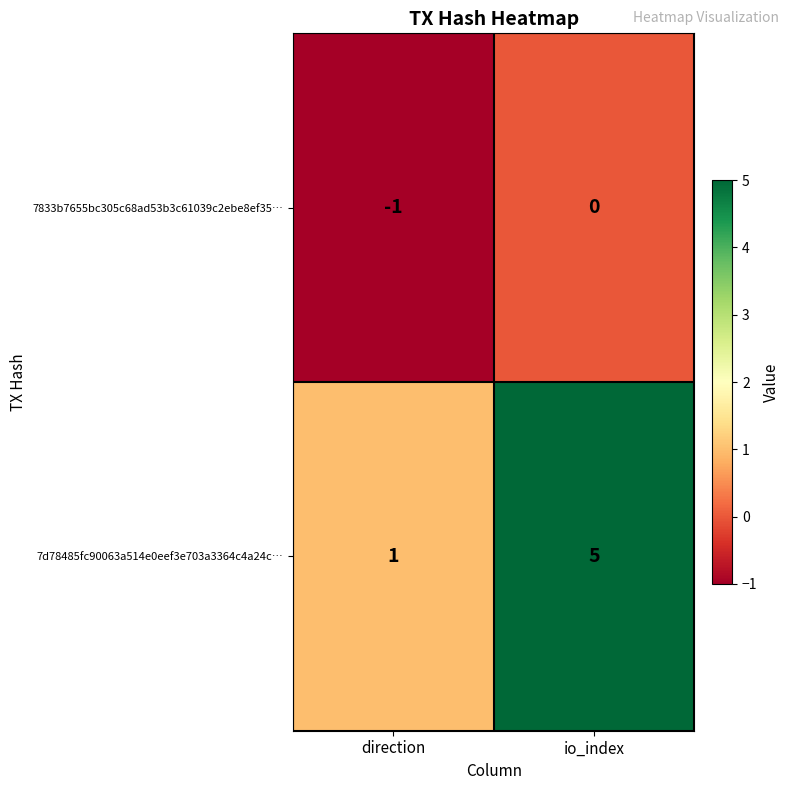

What is the average value of the 7d78485fc90063a514e0eef3e703a3364c4a24c… series?

3